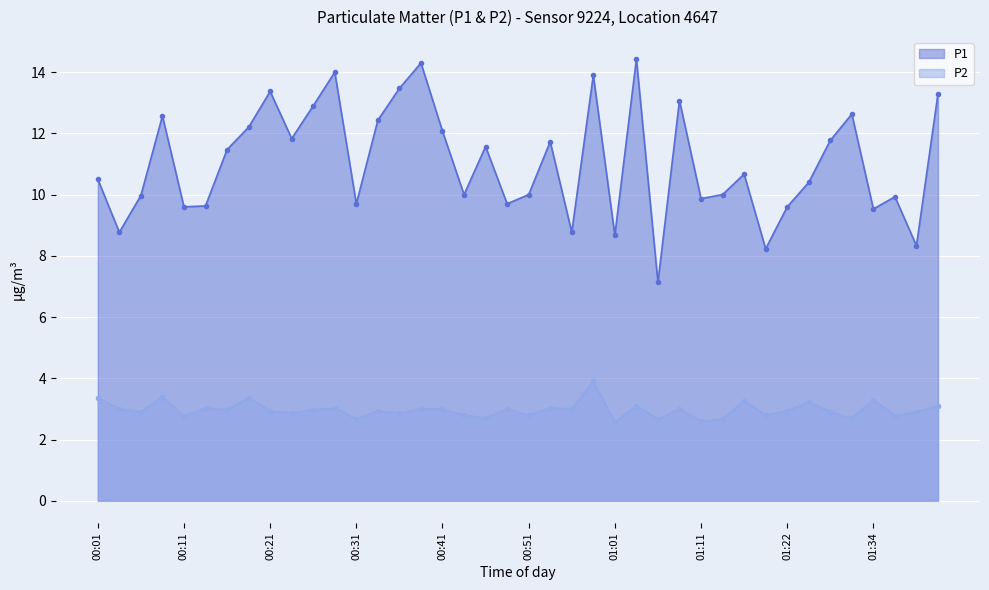

At how many categories does at least one series exceed 4?

40